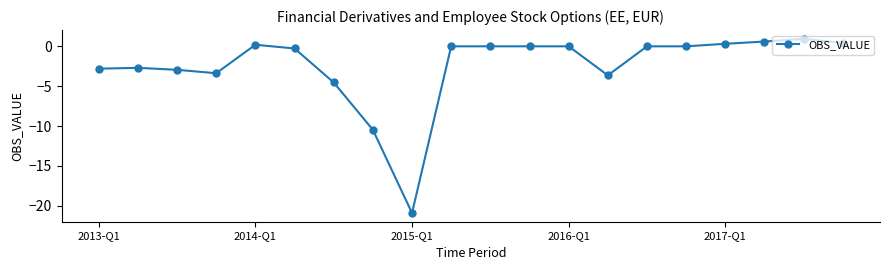

What is the minimum value shown in the chart?

-20.9